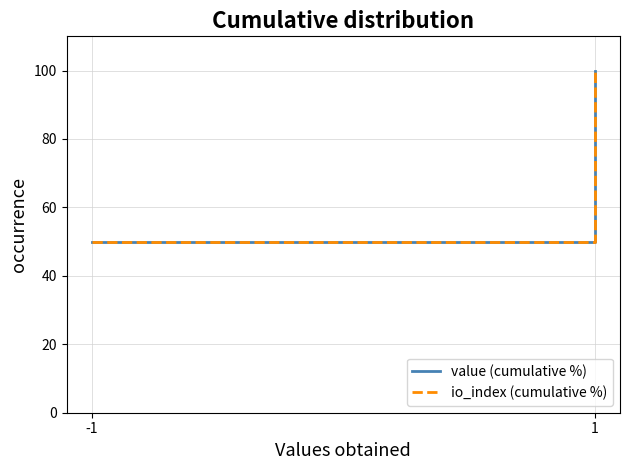

At which label does io_index (cumulative %) reach its minimum?

-1